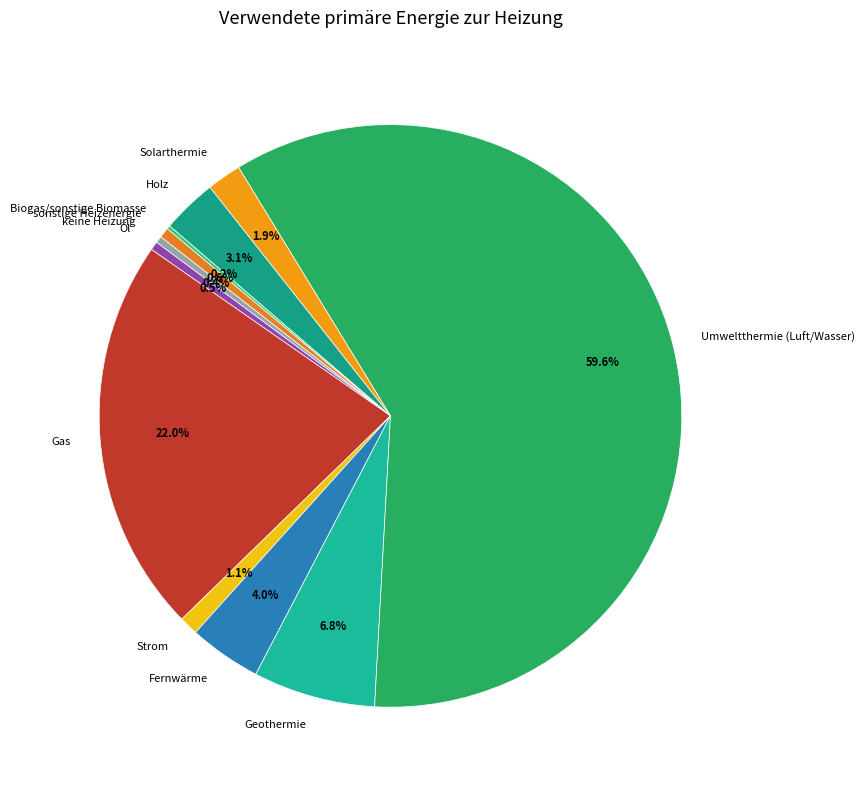

What percentage is the Geothermie slice, to the nearest percent?

7%